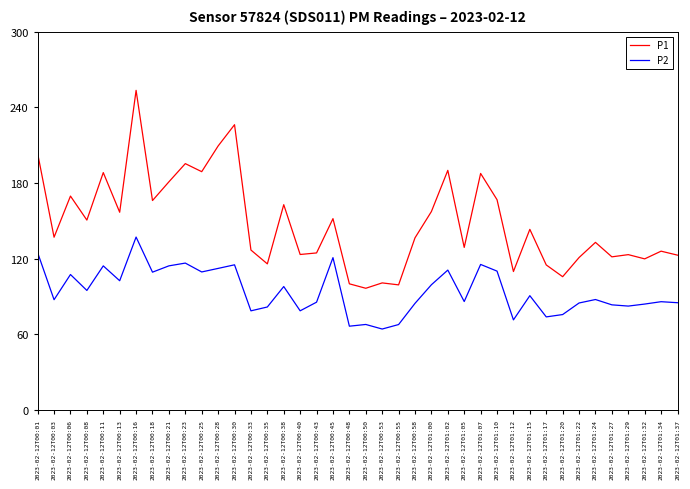

What is the difference between the maximum and minimum values in the P2 series?

72.9